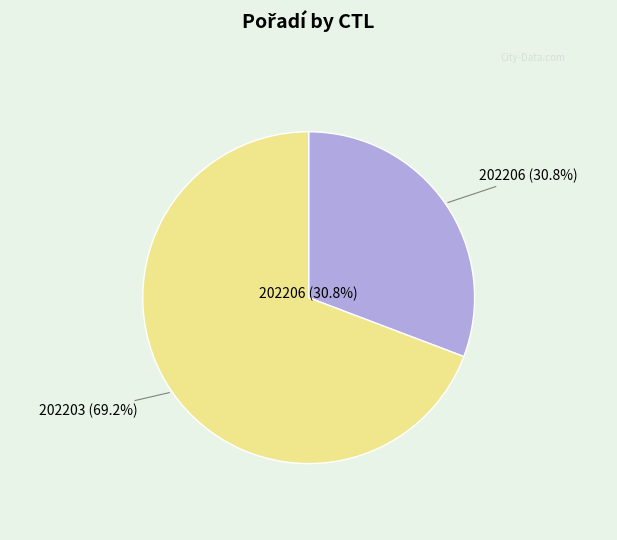

What percentage is the 202203 slice, to the nearest percent?

69%